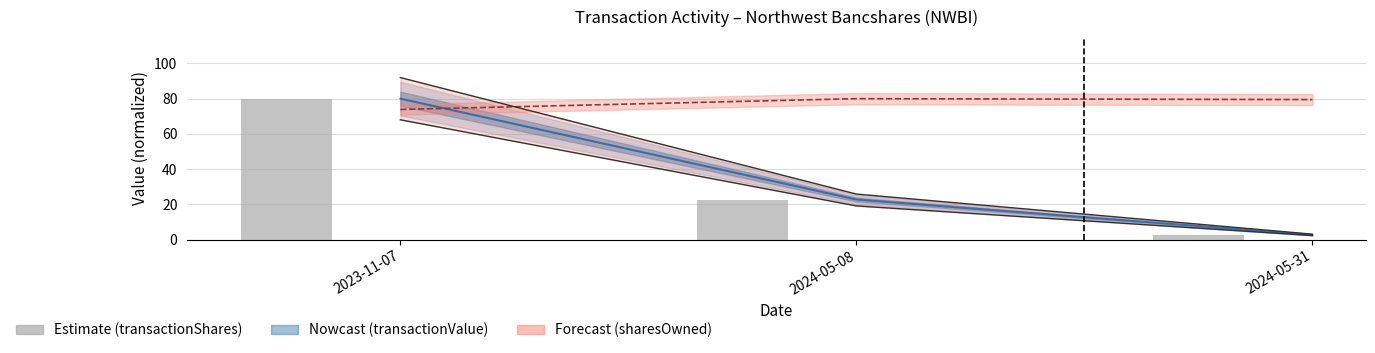

What is the minimum value shown in the chart?

2.6